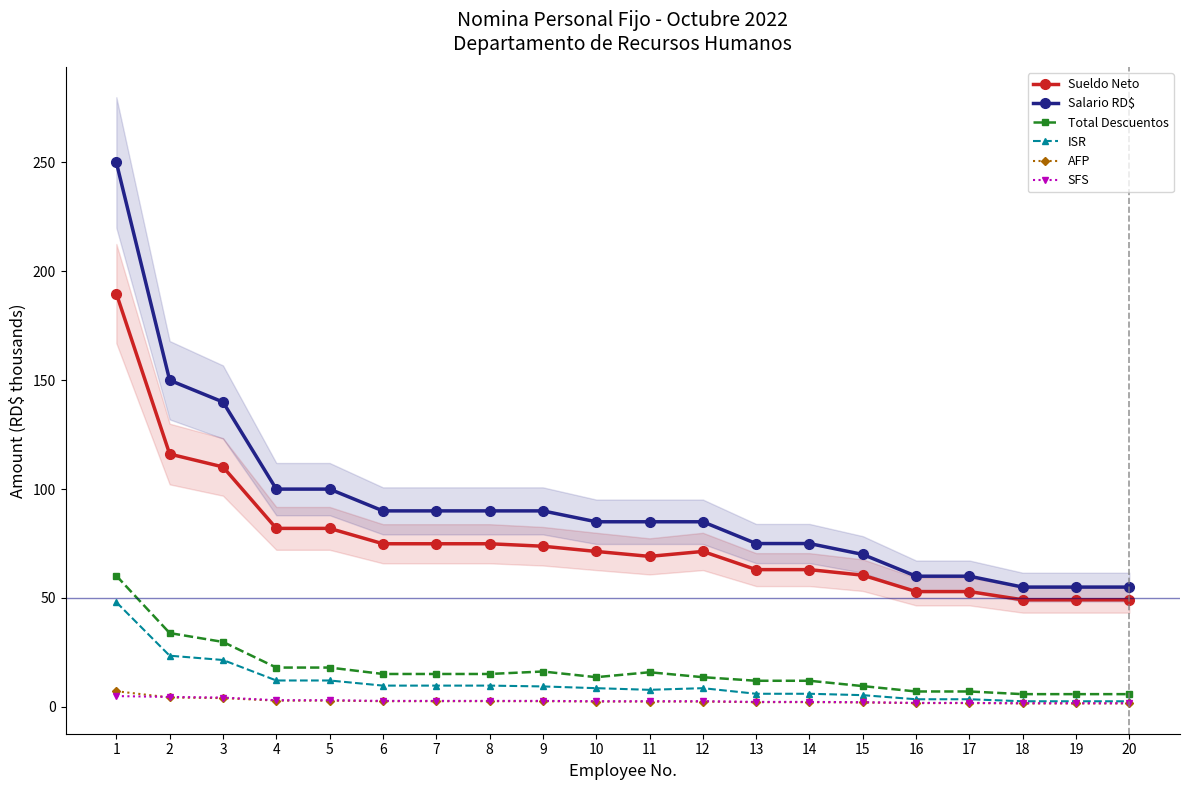

What is the approximate value of Total Descuentos at 4?

18.0